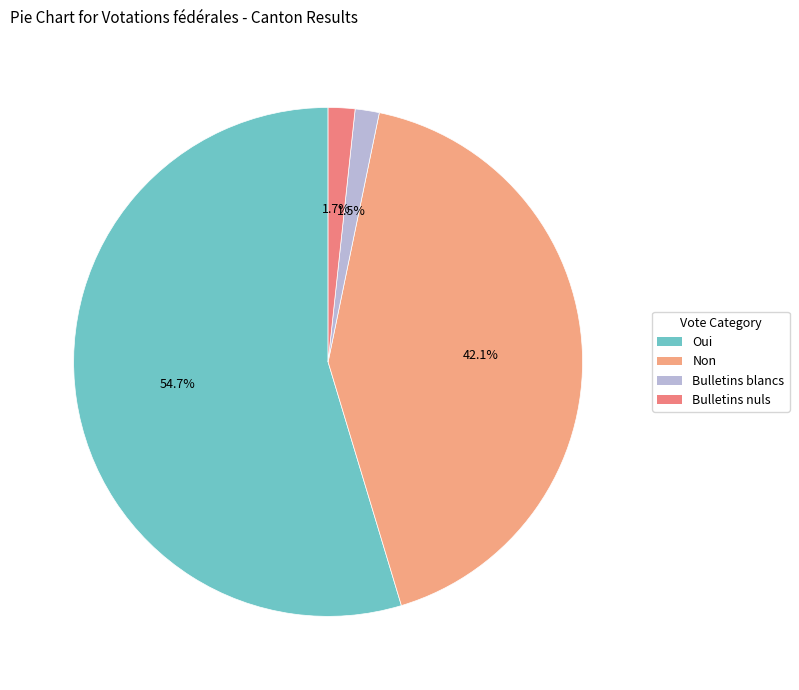

How many segments does this pie chart have?

4